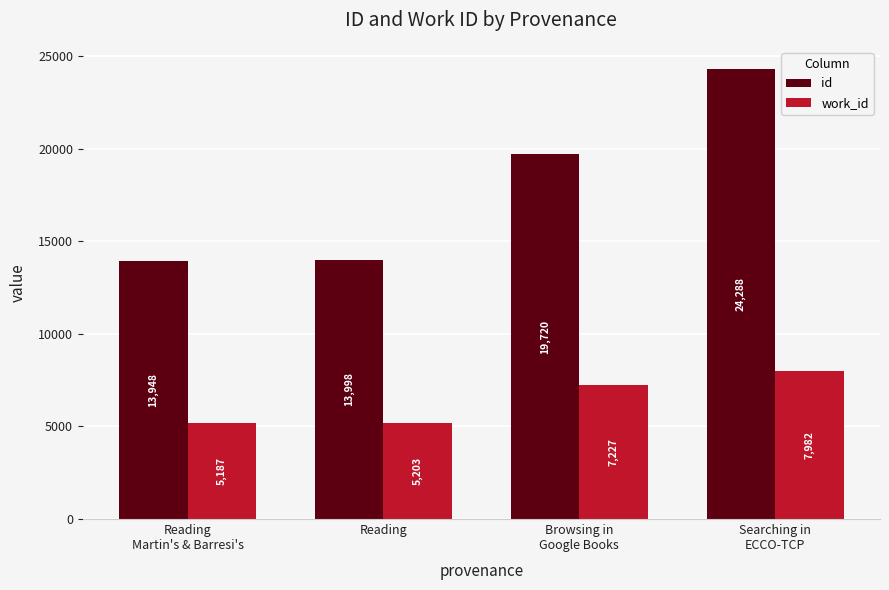

True or false: id has a value of 4740 at Reading
Martin's & Barresi's.

False